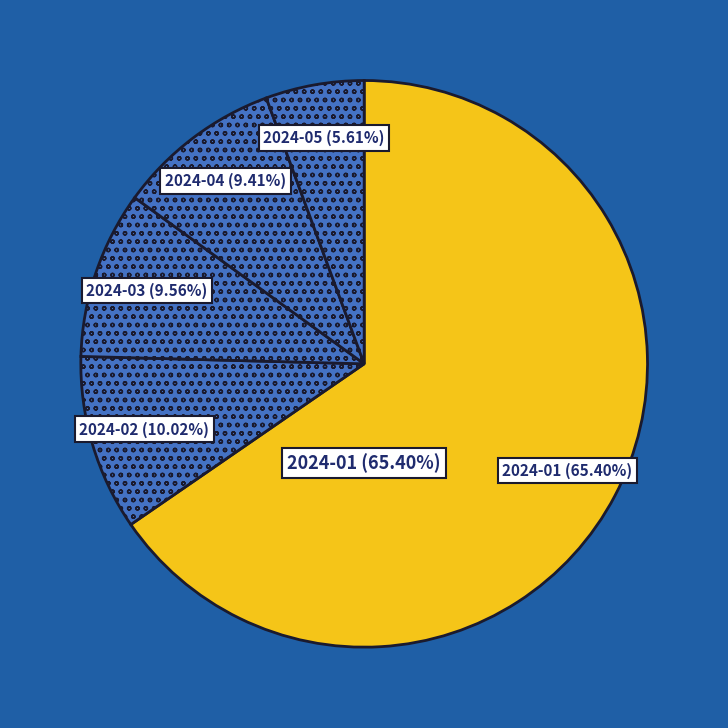

To the nearest percent, what is the combined percentage of 2024-03 and 2024-02?

20%